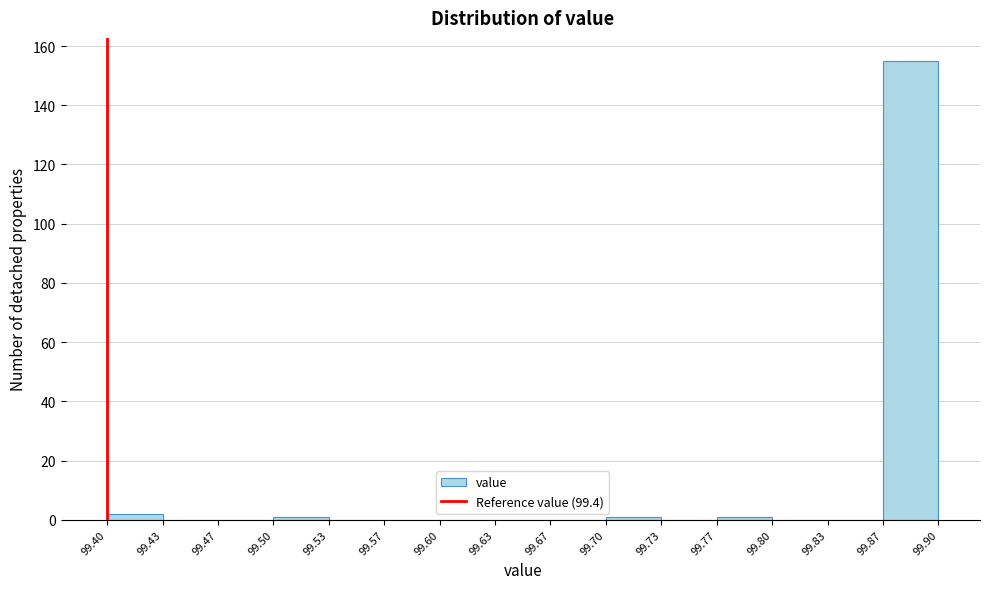

Reading left to right, list every bar in this chart as the range it spans on the x-axis followed by its height. The values are not printed on the chart, so give them approximately, as read against the axis.

99.40 to 99.43: 2
99.43 to 99.47: 0
99.47 to 99.50: 0
99.50 to 99.53: under 2
99.53 to 99.57: 0
99.57 to 99.60: 0
99.60 to 99.63: 0
99.63 to 99.67: 0
99.67 to 99.70: 0
99.70 to 99.73: under 2
99.73 to 99.77: 0
99.77 to 99.80: under 2
99.80 to 99.83: 0
99.83 to 99.87: 0
99.87 to 99.90: 156